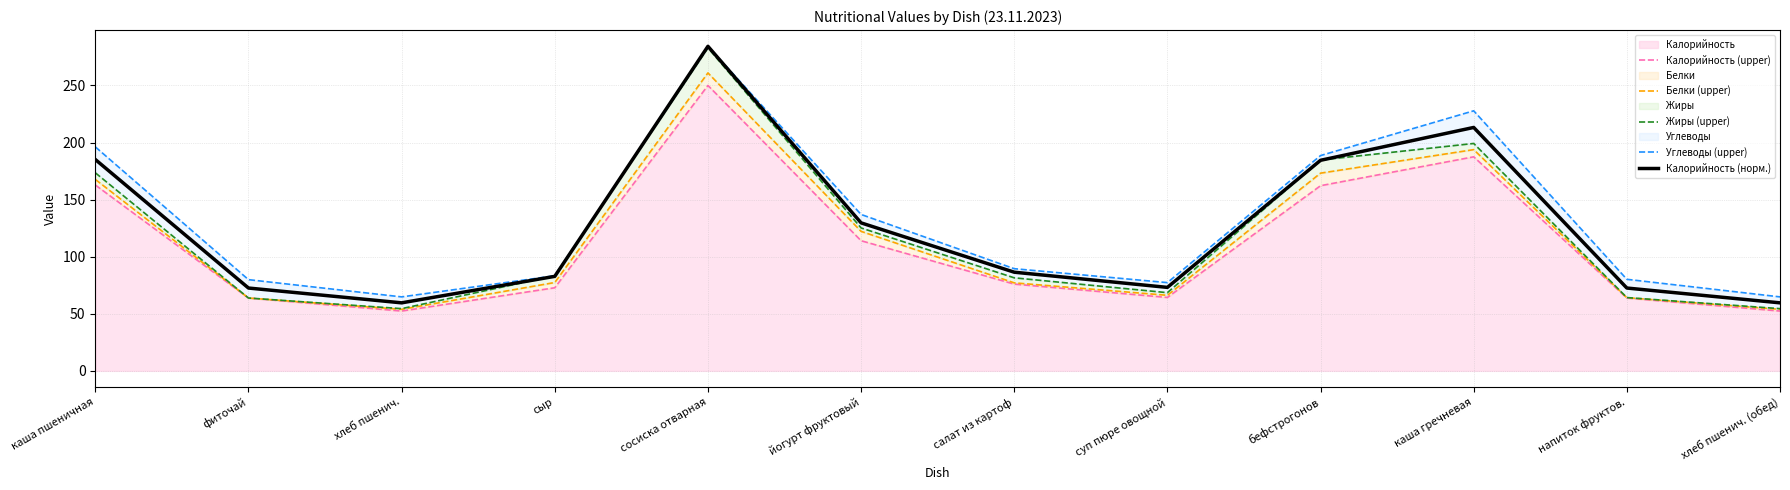

Does the chart have visible grid lines?

Yes